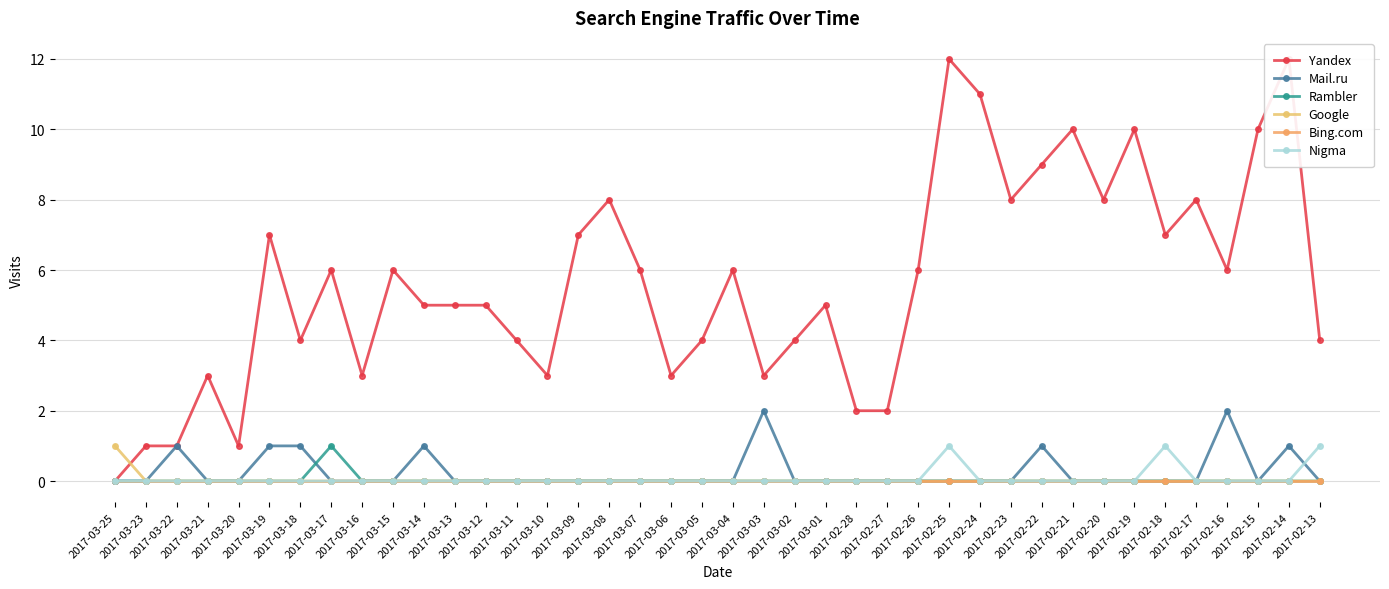

True or false: Rambler has more than 0 interior local peaks.

True